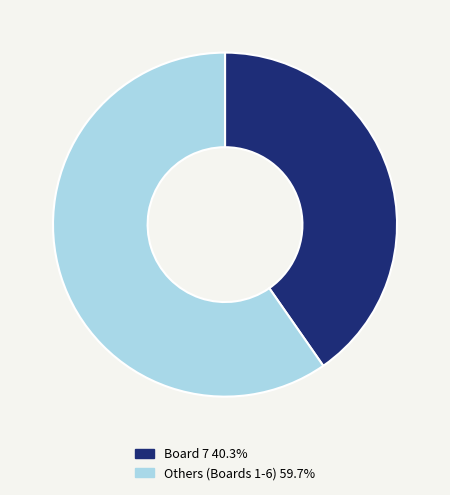

Is there a majority slice in this chart?

Yes